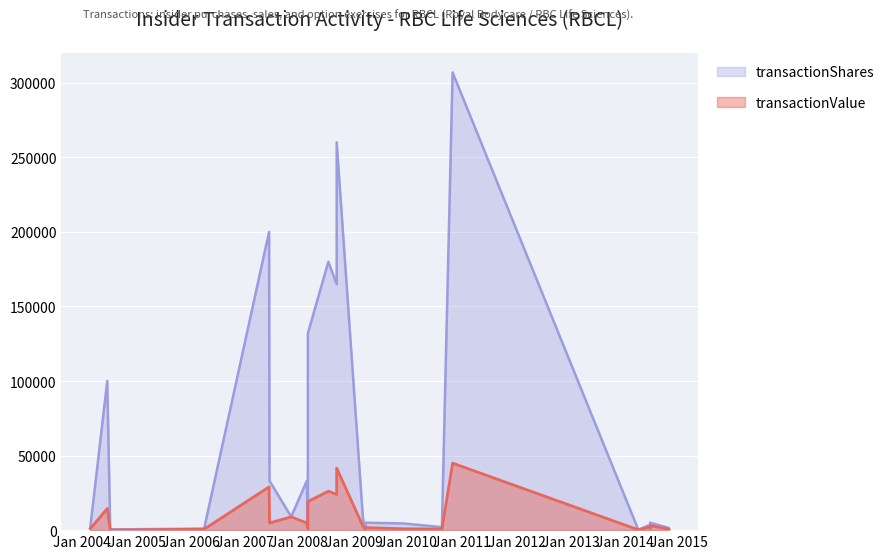

Does the chart display data point markers on the line(s)?

No